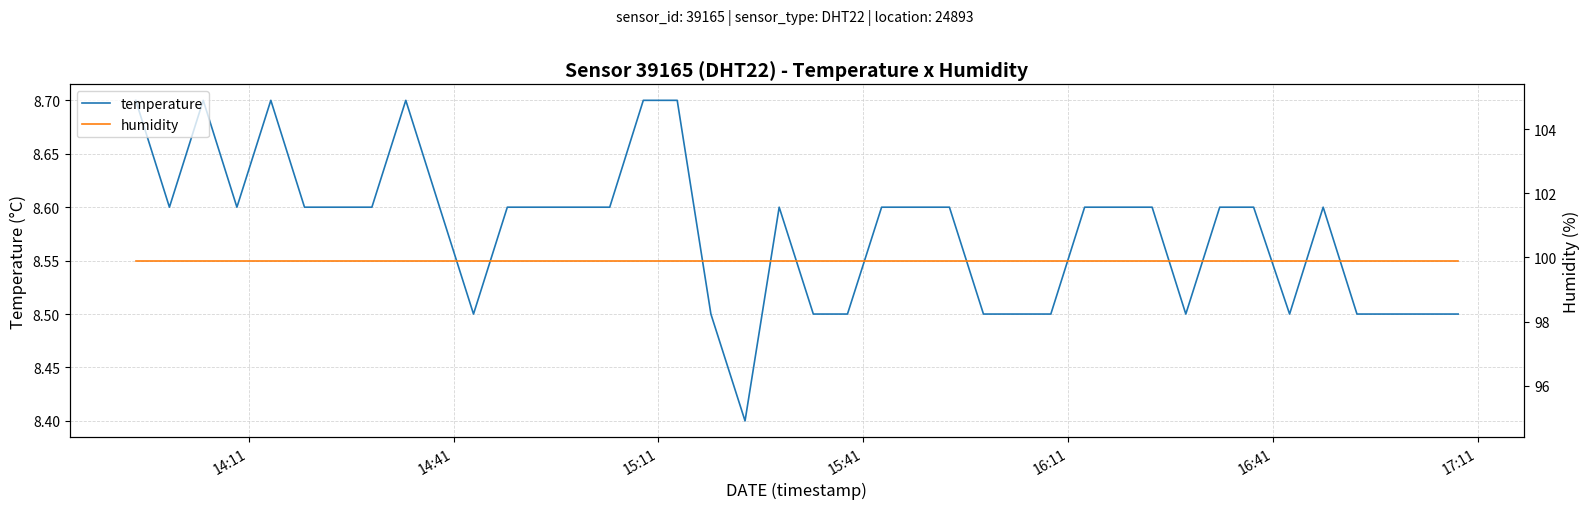

In temperature, how many points are higher than both neighbors (excluding endpoints)?

5